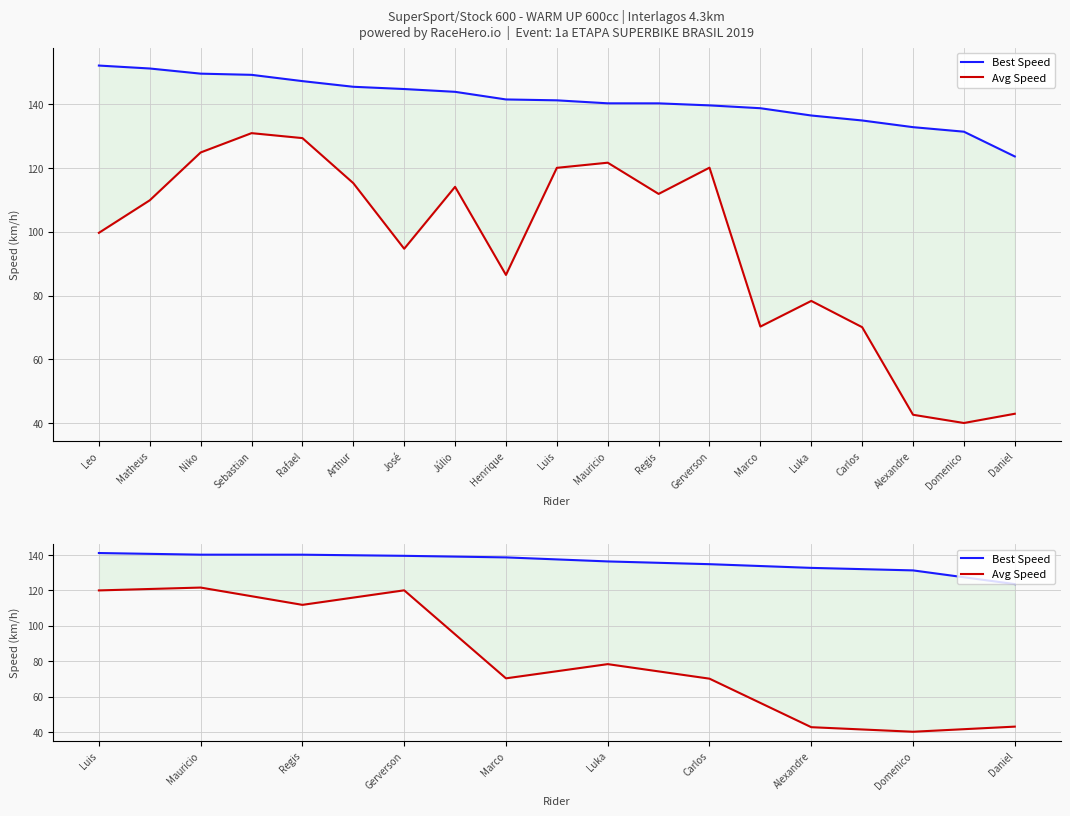

How many series are shown in this chart?

2